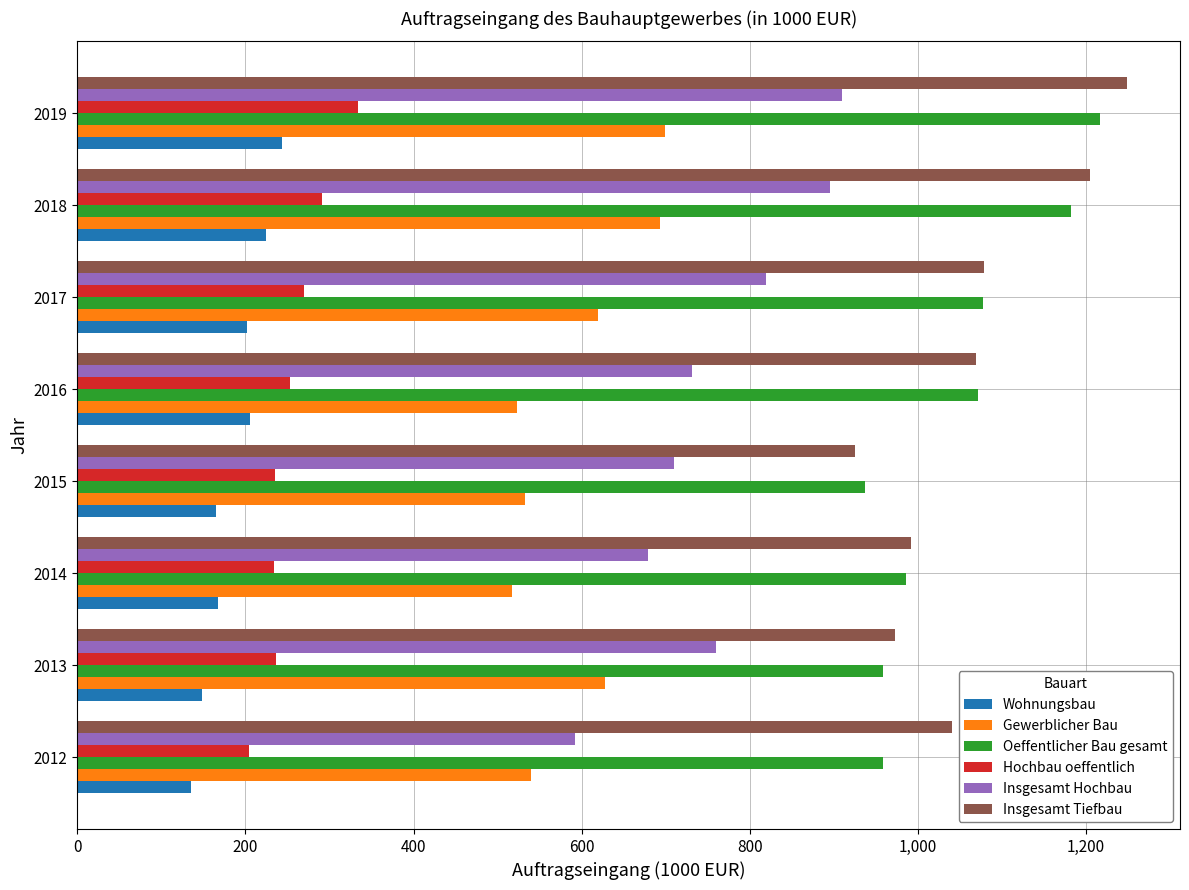

What is the difference between the second highest and second lowest values in the Insgesamt Tiefbau series?

231.2